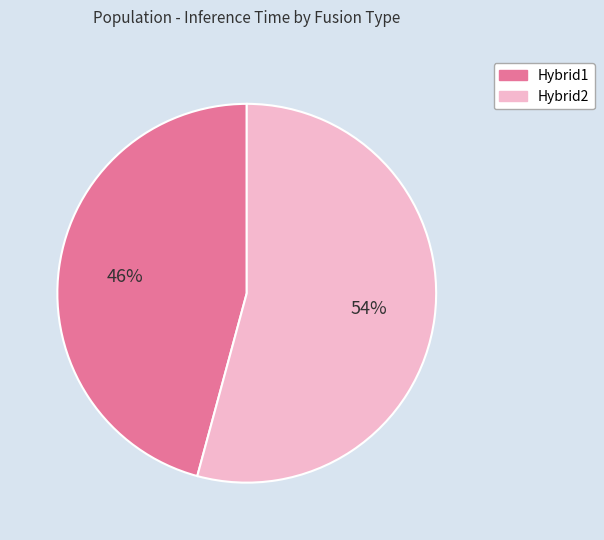

Which slice is the largest?

Hybrid2